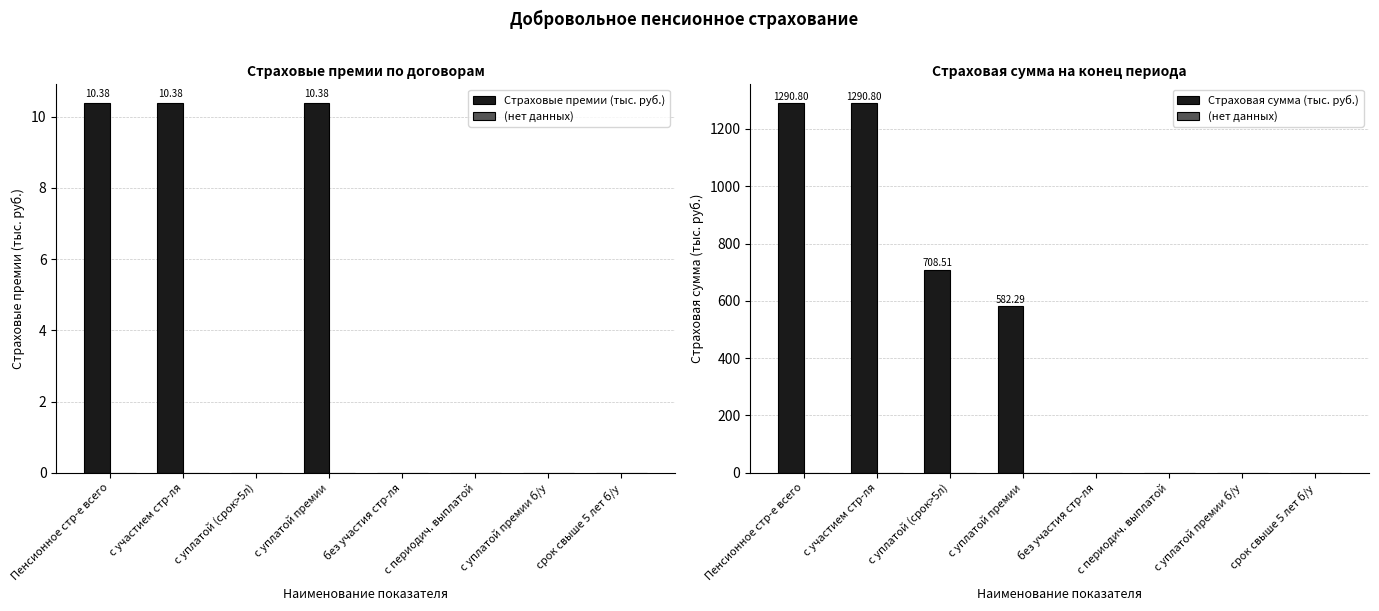

What is the difference between the second highest and minimum values in the Страховые премии (тыс. руб.) series?

10.4